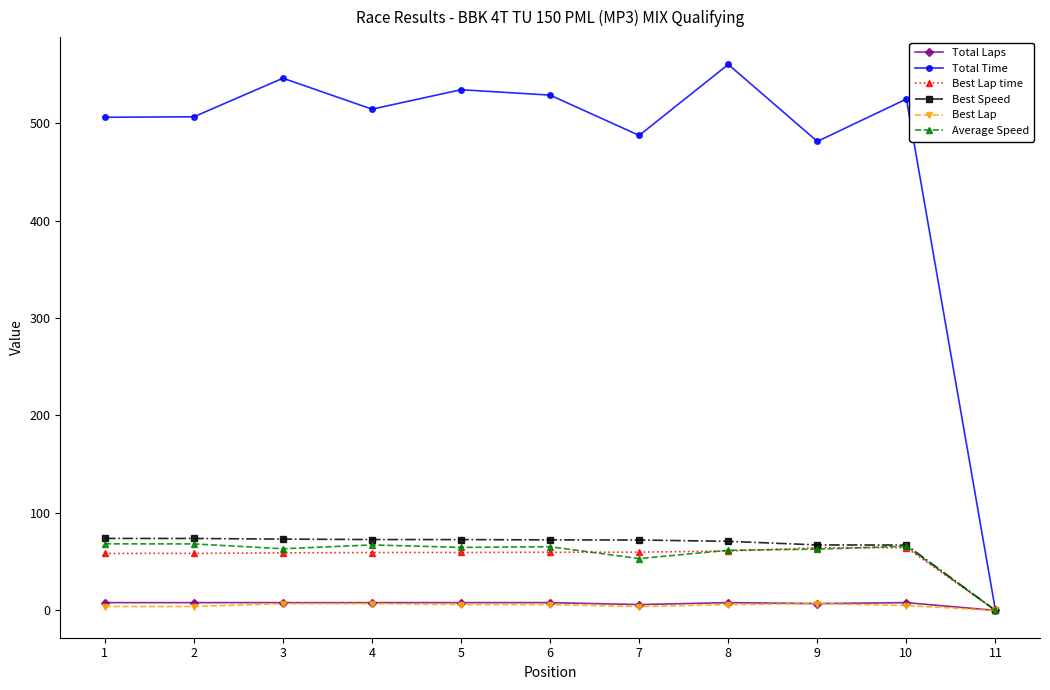

Where is Total Time nearest to the value 280?

9